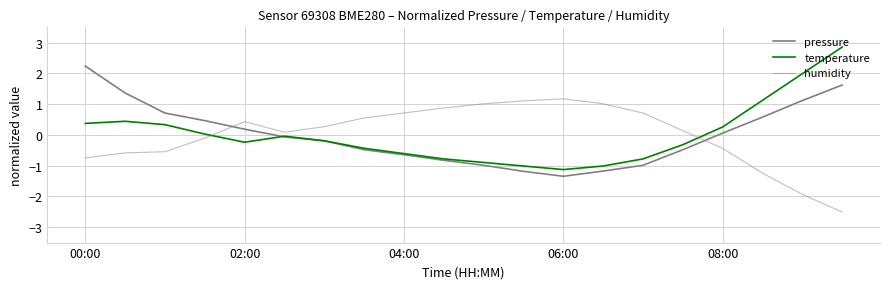

How many lines are shown in the chart?

3